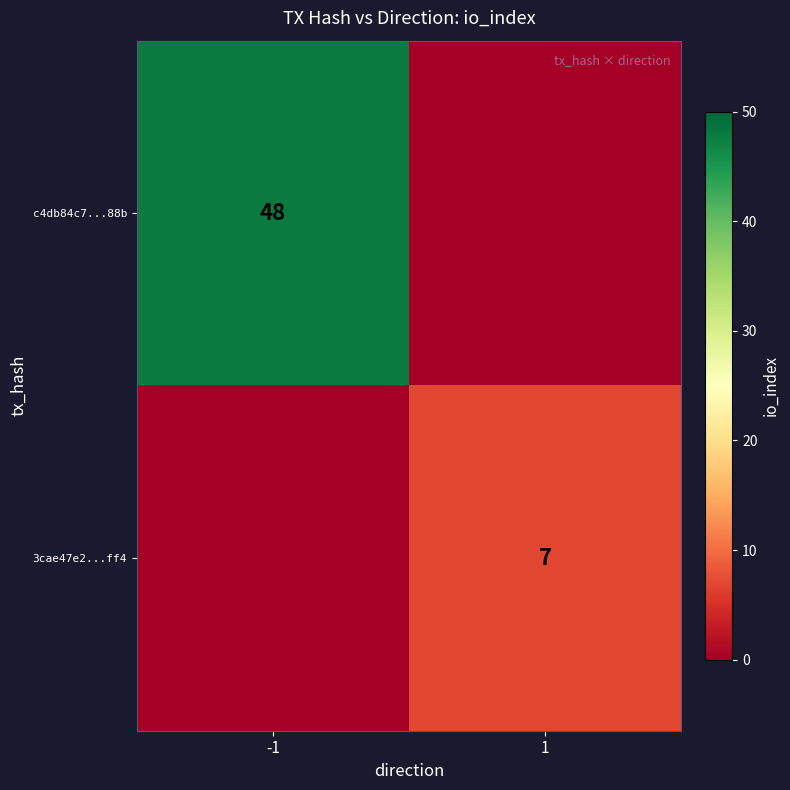

The value of c4db84c7...88b at -1 is 83. True or false?

False